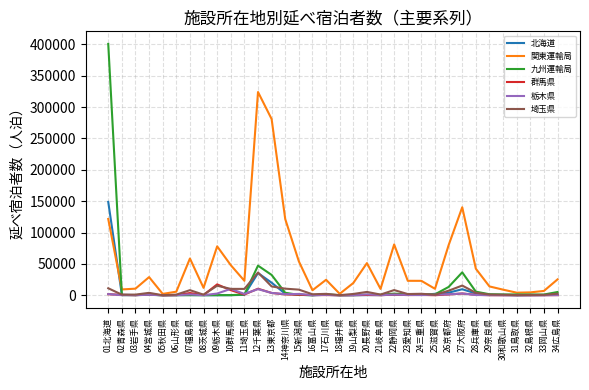

At which category is the sum across all series the highest?

01北海道